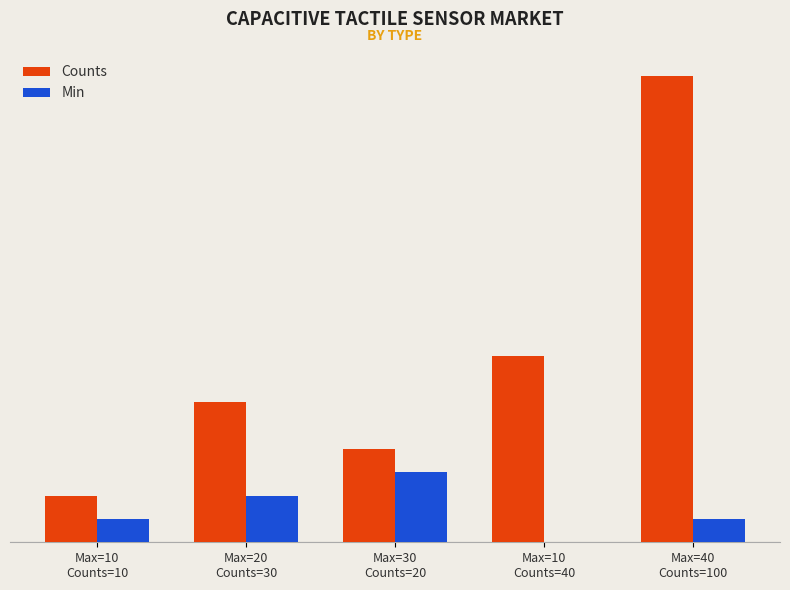

Where does the Counts series first go above 30?

Max=10
Counts=40